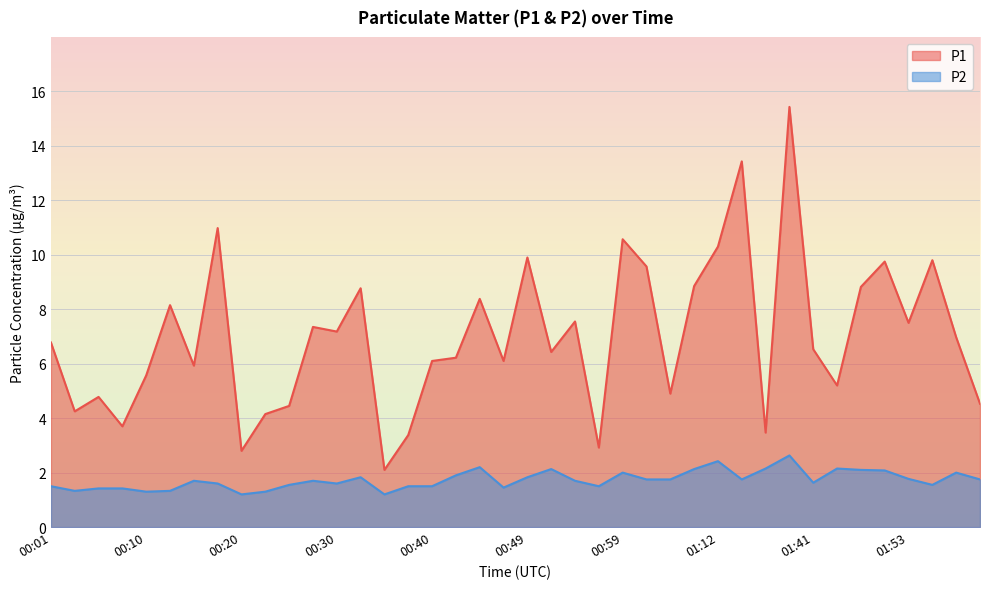

What is the total value across all series at 01:58?

9.0